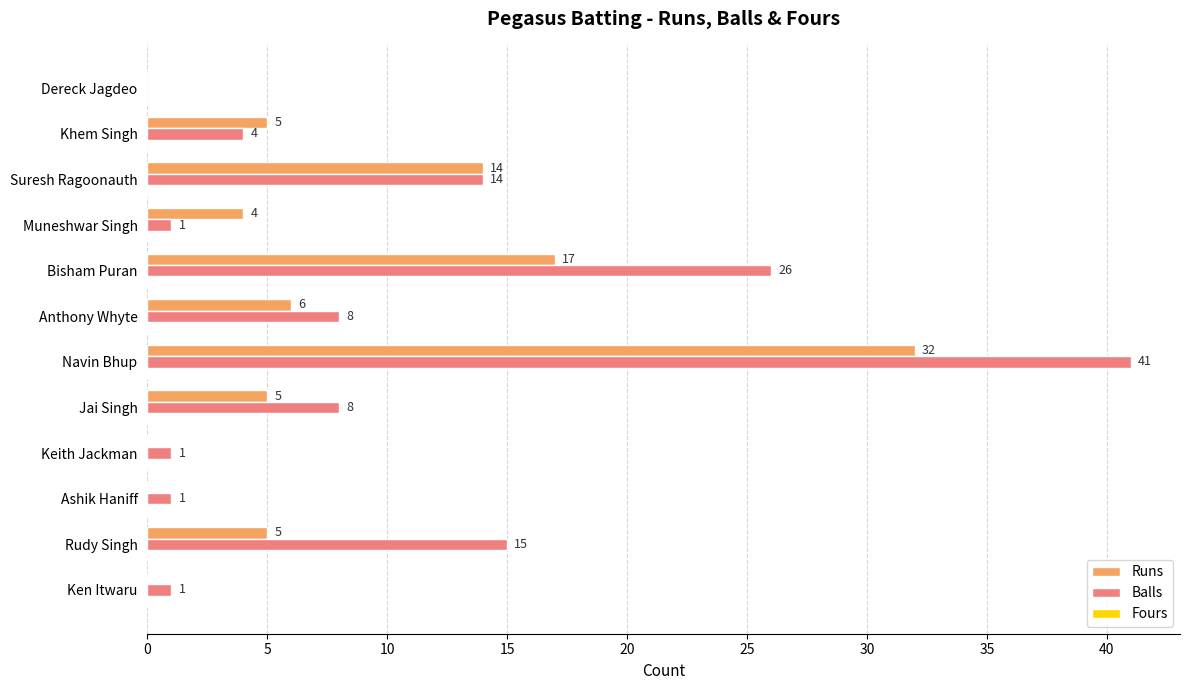

Which series has the widest spread of values?

Balls